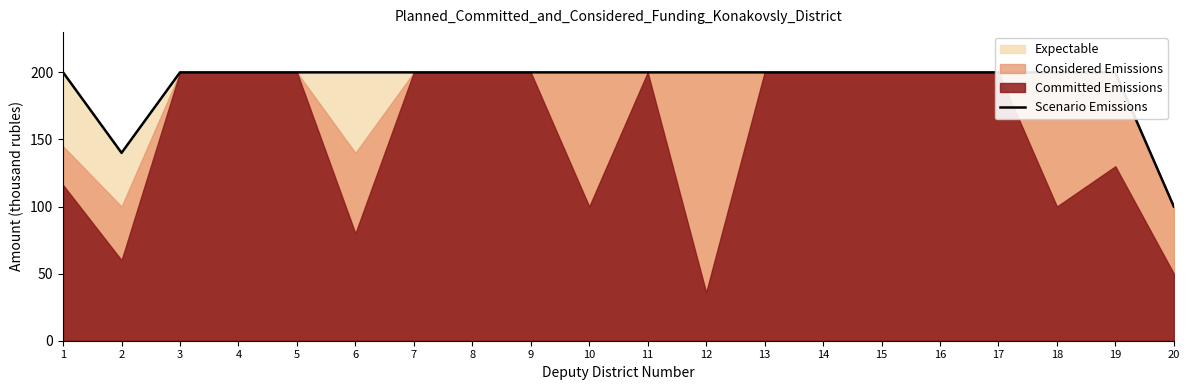

What is the sum of the values at 19 and 8?

400